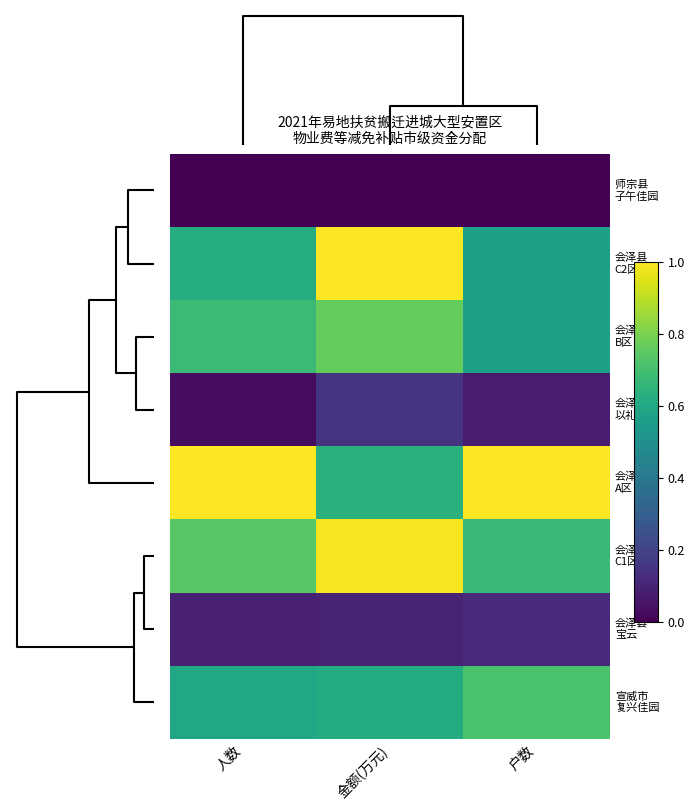

Which series has the largest total across all categories?

会泽县 A区